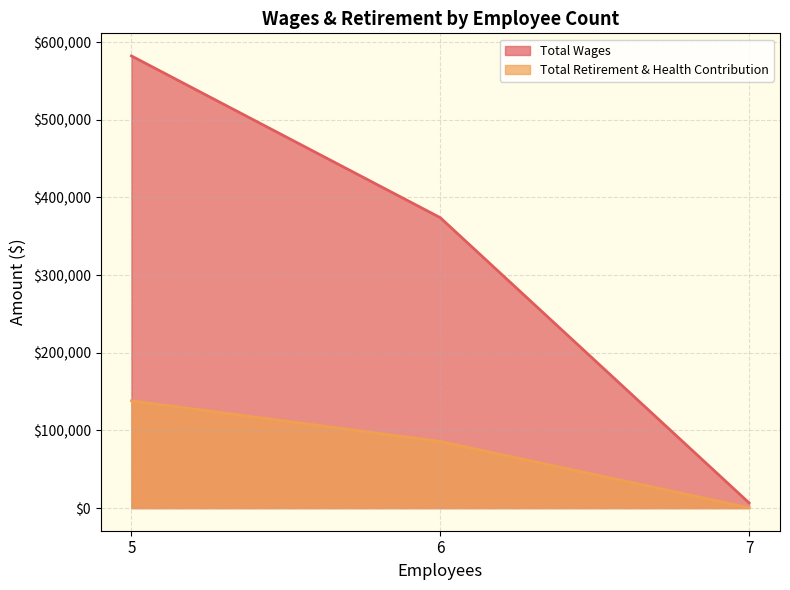

True or false: Total Retirement & Health Contribution has a value of 138178 at 5.

True